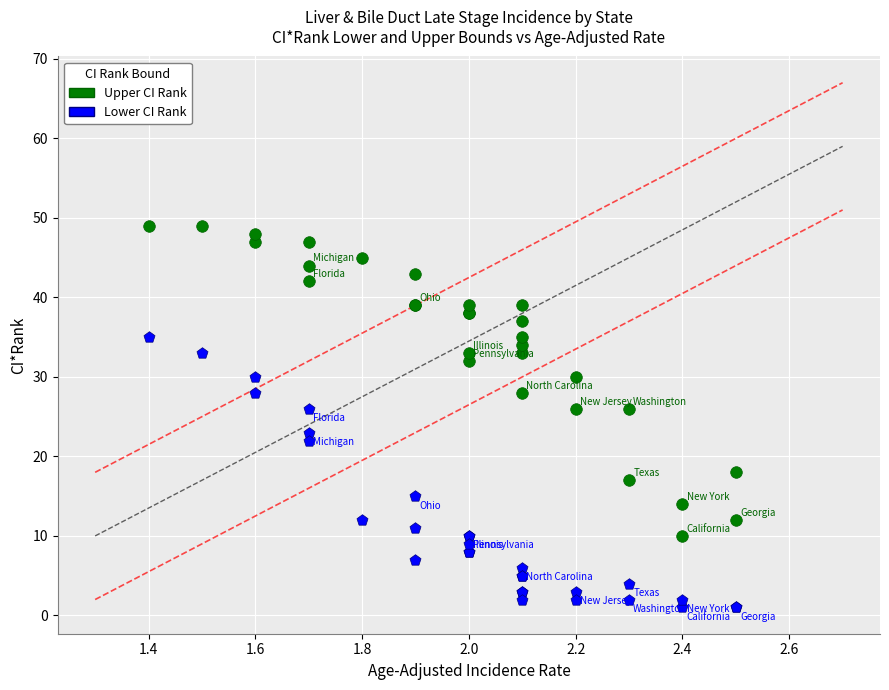

Which series reaches the maximum Y coordinate?

Upper CI Rank